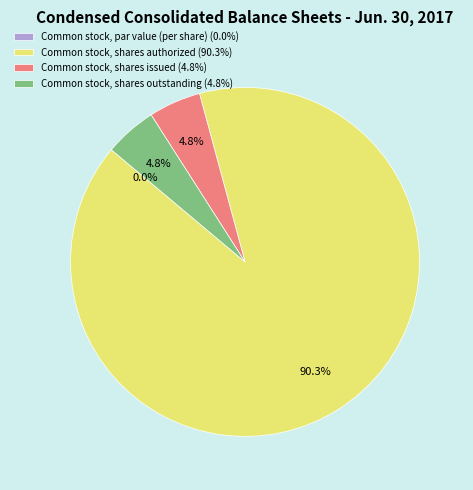

True or false: Common stock, shares authorized accounts for 90% of the total.

True